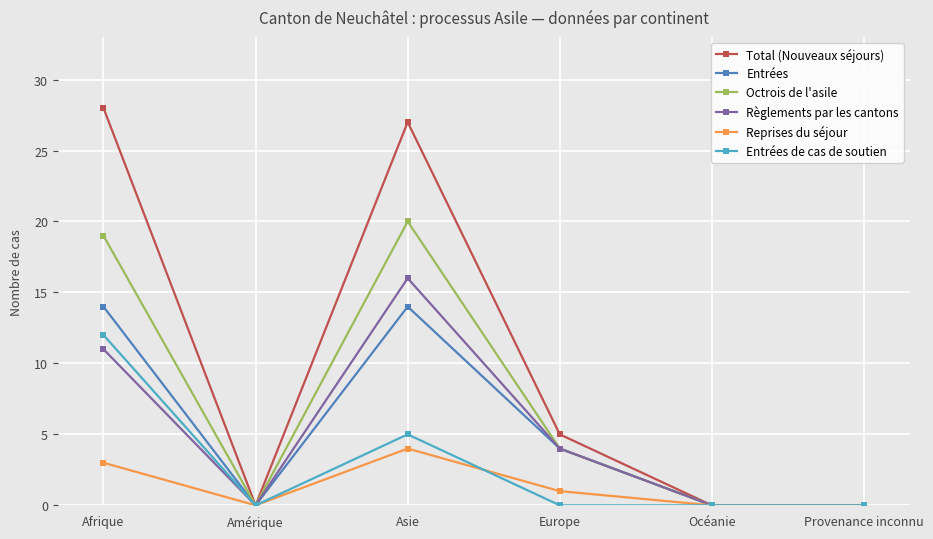

What is the label of the 2nd point from the right?

Océanie